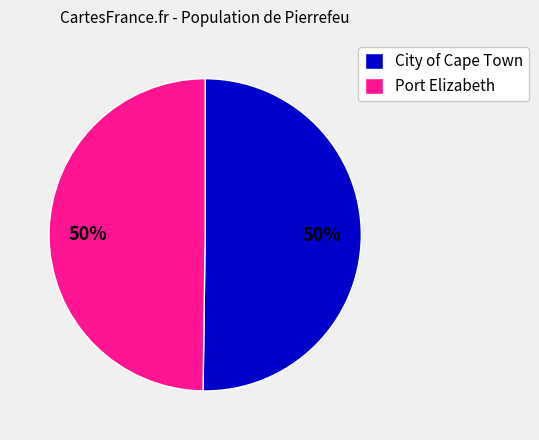

To the nearest percent, what is the average slice percentage?

50%